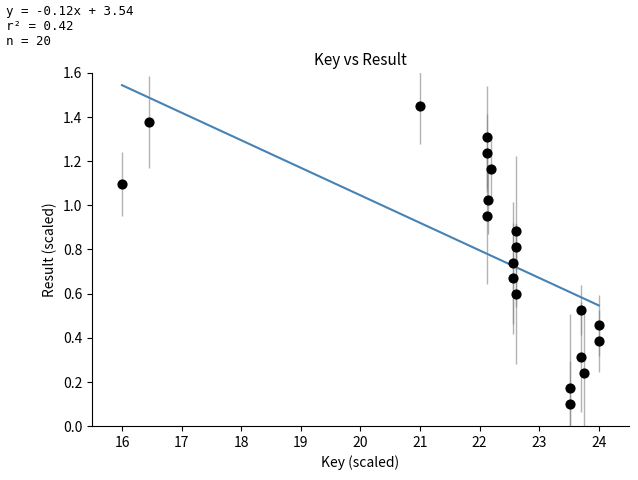

What is the range of X values (max minus min)?

8.0